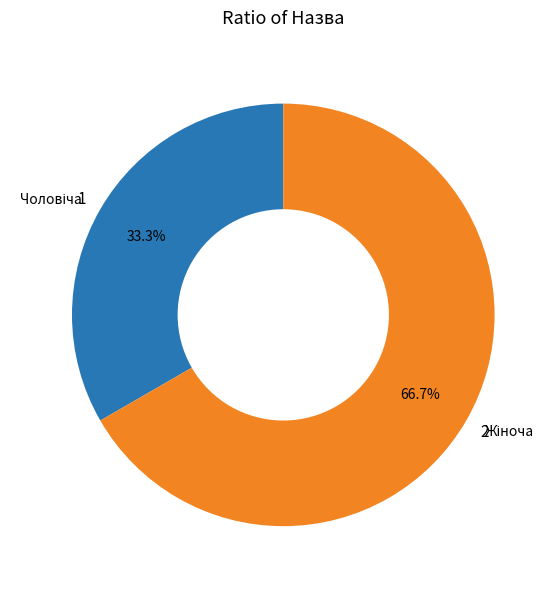

Rank the categories by value from highest to lowest.

2, 1